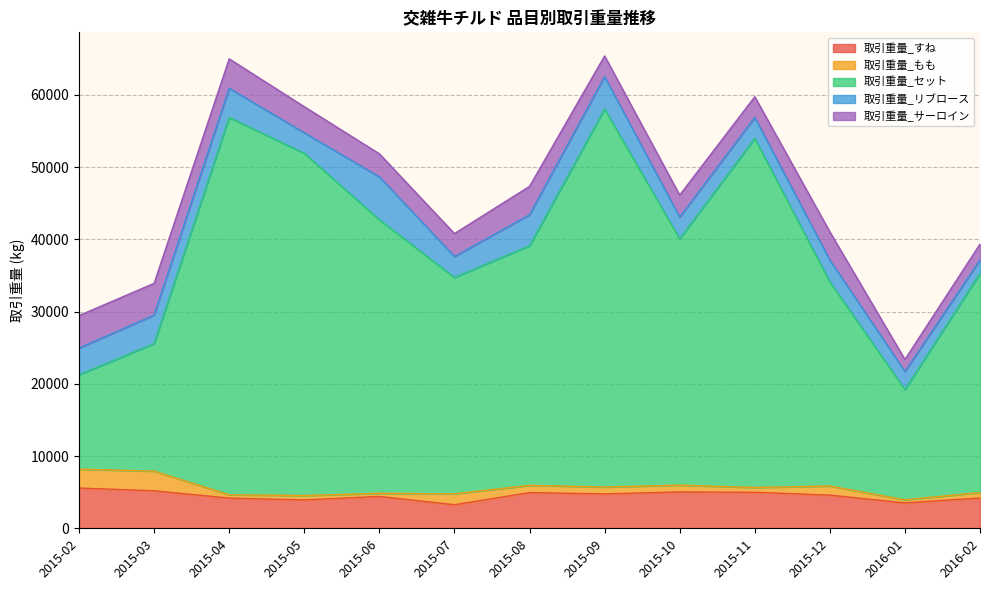

Reading right to left, list all the values displayed in this chart.

取引重量_すね: 4197	3520	4592	4985	5037	4762	4945	3263	4409	3929	4184	5192	5571
取引重量_もも: 758	421	1264	663	937	955	998	1508	435	602	456	2725	2616
取引重量_セット: 30344	15274	28264	48342	34116	52342	33175	29959	37876	47394	52248	17651	13075
取引重量_リブロース: 1871	2489	3022	2904	3005	4480	4304	2910	5949	2843	4048	3964	3696
取引重量_サーロイン: 2188	1673	3902	2864	3044	2867	3922	3168	3186	3610	4069	4393	4492